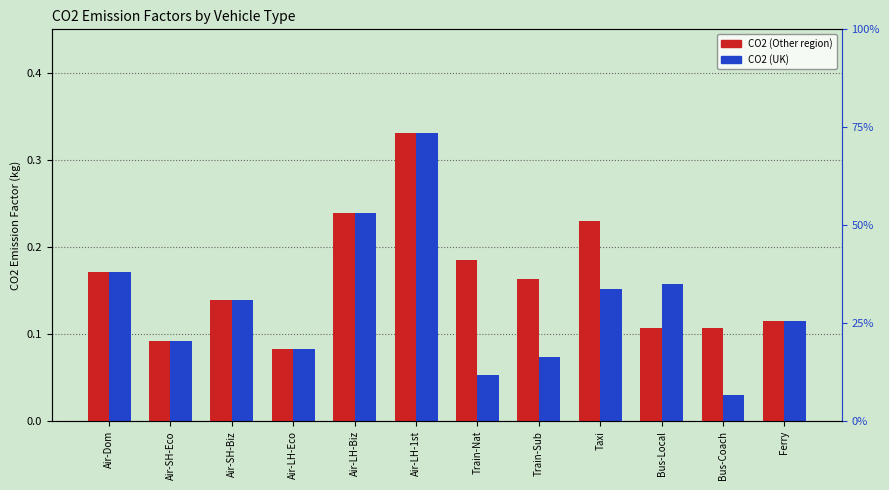

Which series has the largest total across all categories?

CO2 (Other)